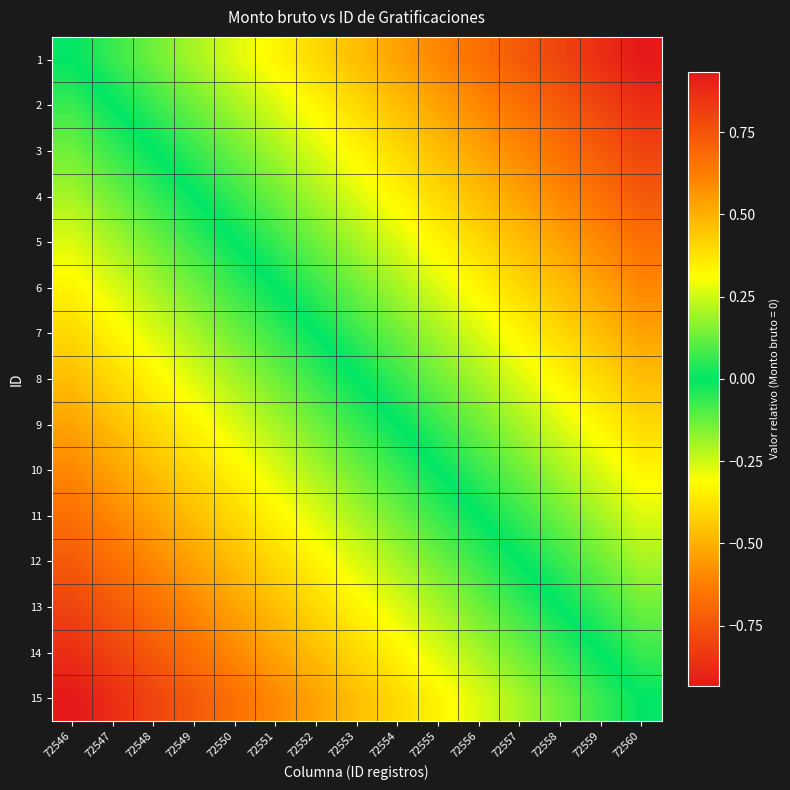

Between 72549 and 72559, which is larger?

72559